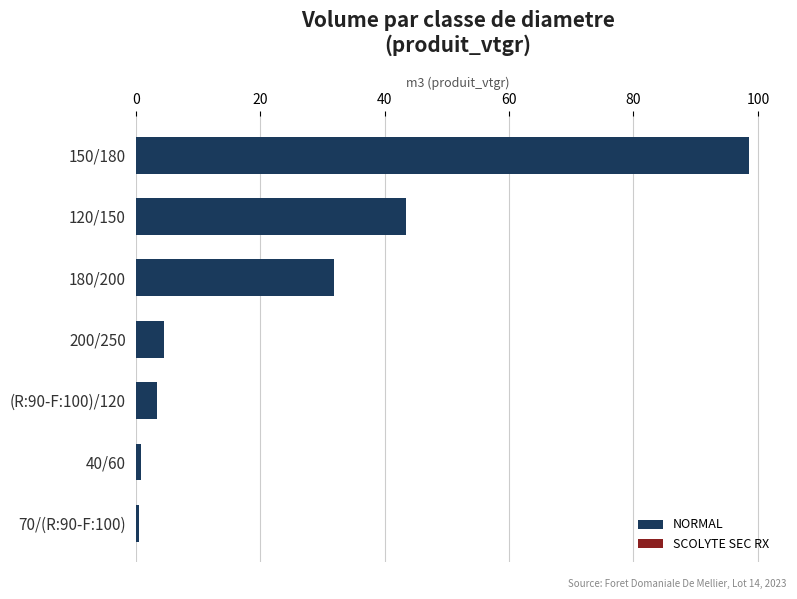

What is the ratio of the value at (R:90-F:100)/120 to the value at 200/250?

0.7